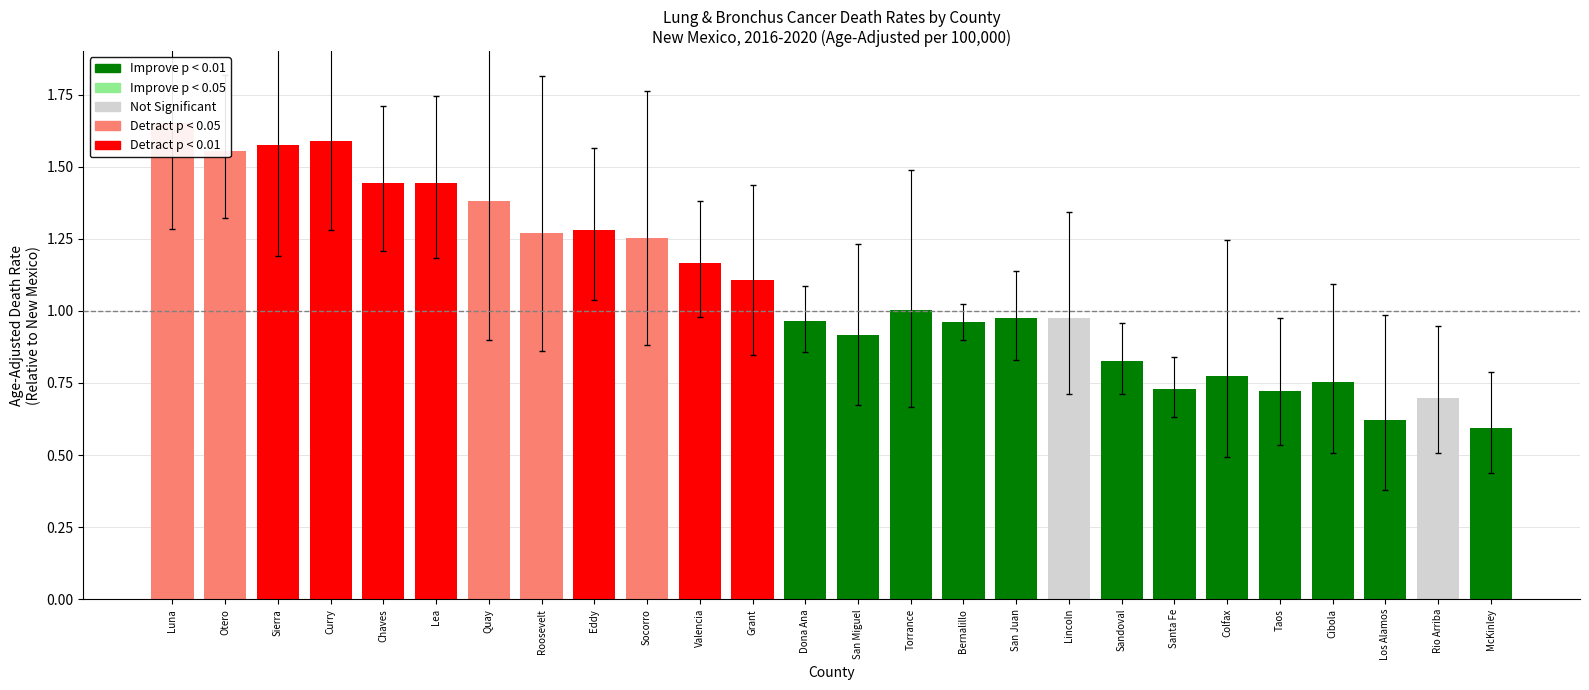

What is the sum of the rates values at Luna and Santa Fe?

2.4